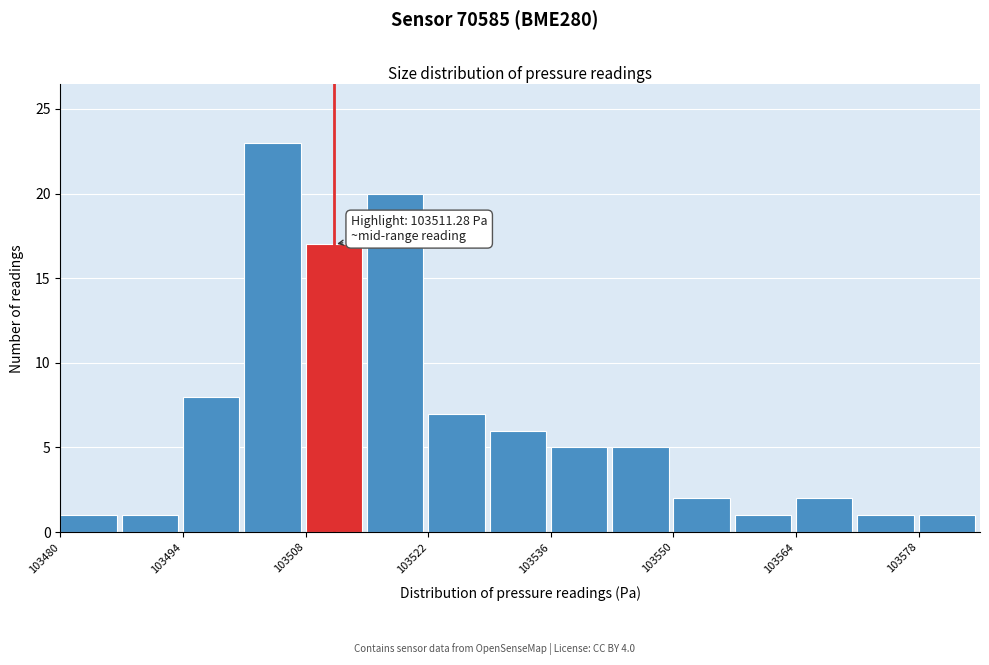

Read against the x-axis, roughly where is the centre of the tallest bar?

103504